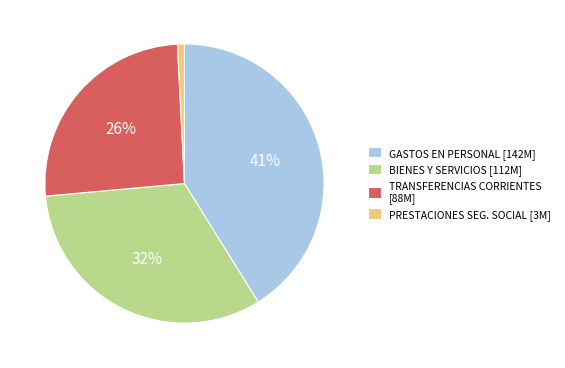

Which slice is the largest?

GASTOS EN PERSONAL [142M]